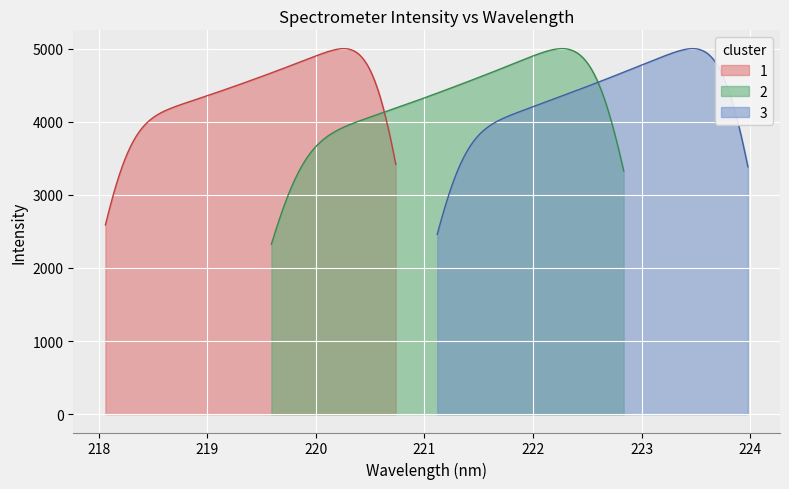

What is the difference between the x_vals values at 1 and 24?

4.4